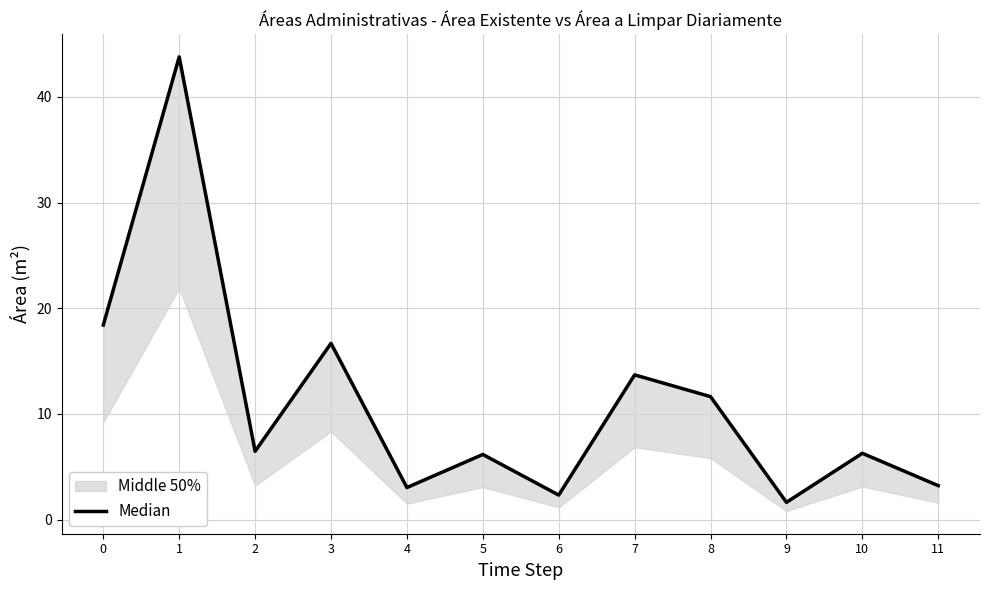

Is this an area chart (filled region under the line)?

No